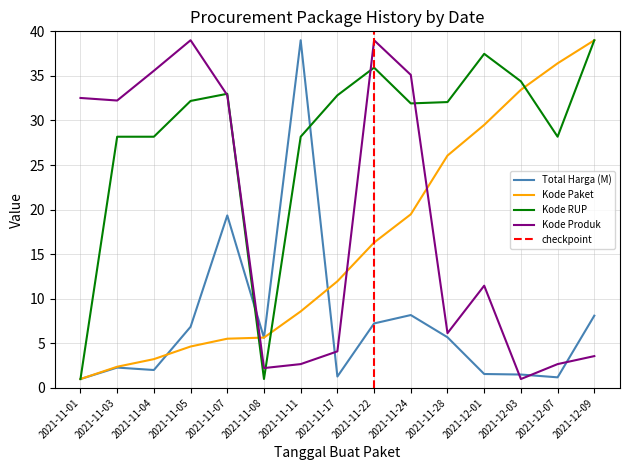

Does the chart display data point markers on the line(s)?

No